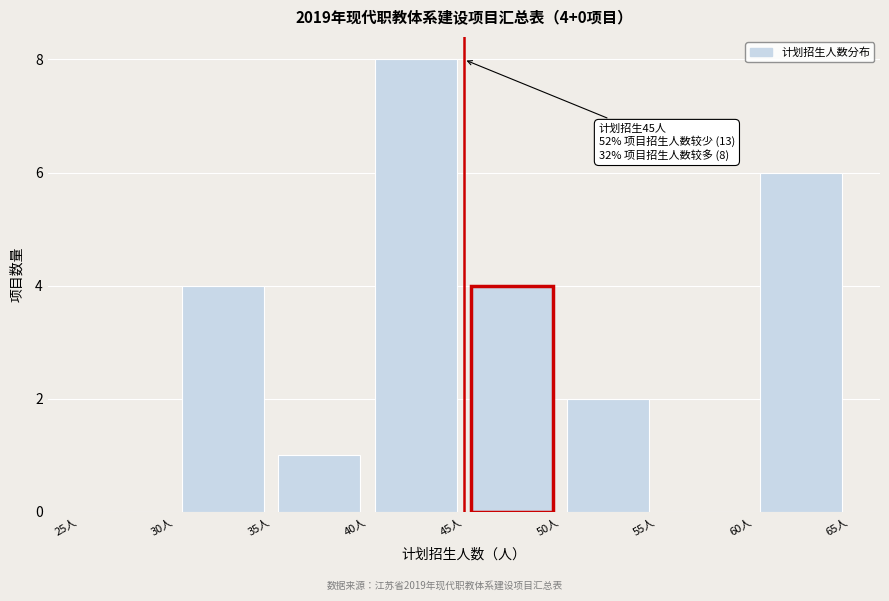

Which range on the x-axis has the tallest bar?

40 to 45